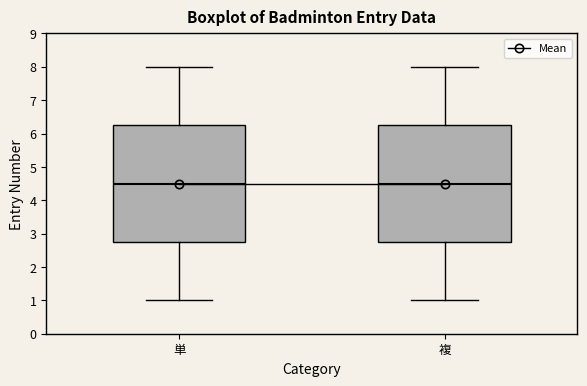

Where is the lower edge of the box for 複 on the y-axis? The values are not printed on the chart, so give them approximately, as read against the axis.

2.8